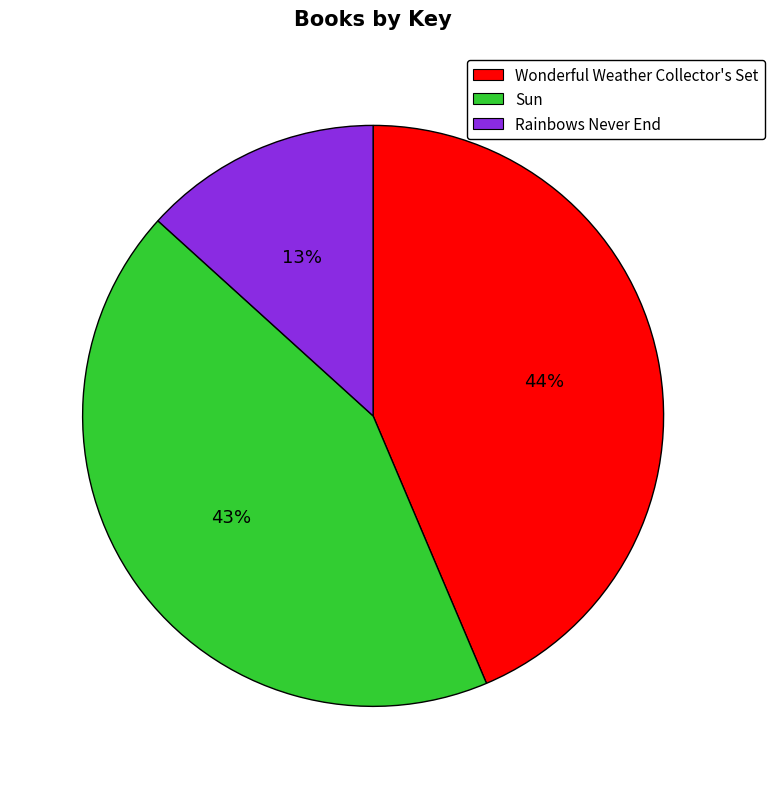

Combined, do Sun and Rainbows Never End account for over 50%?

Yes